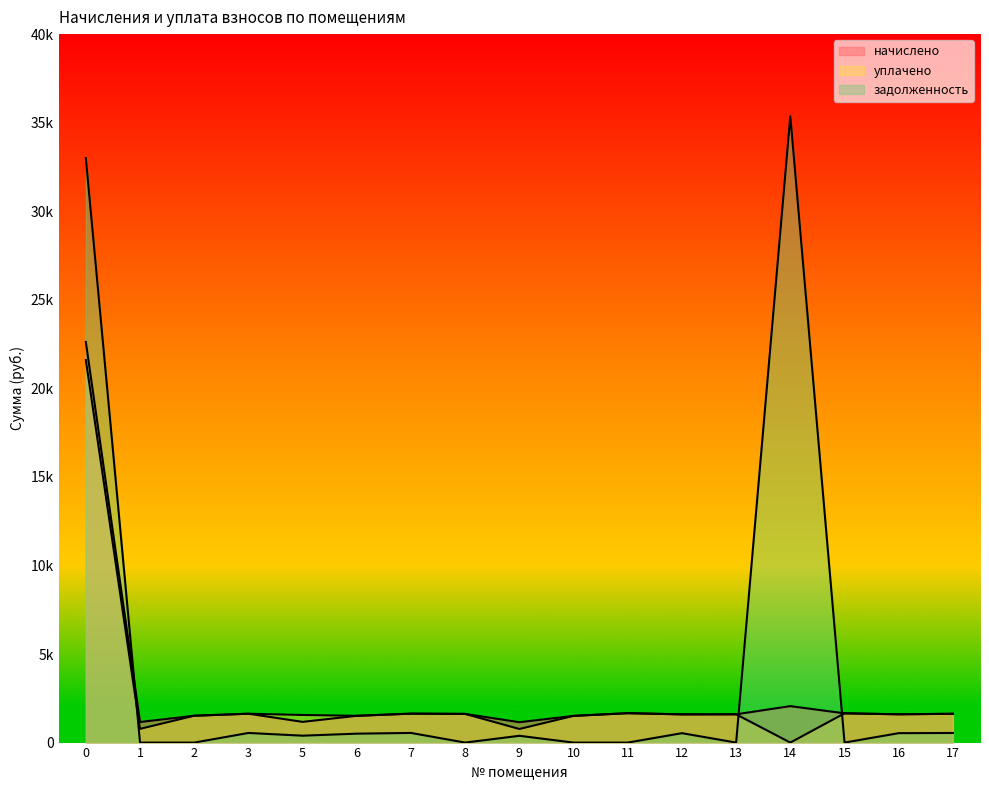

At which category does уплачено reach its first local peak?

3